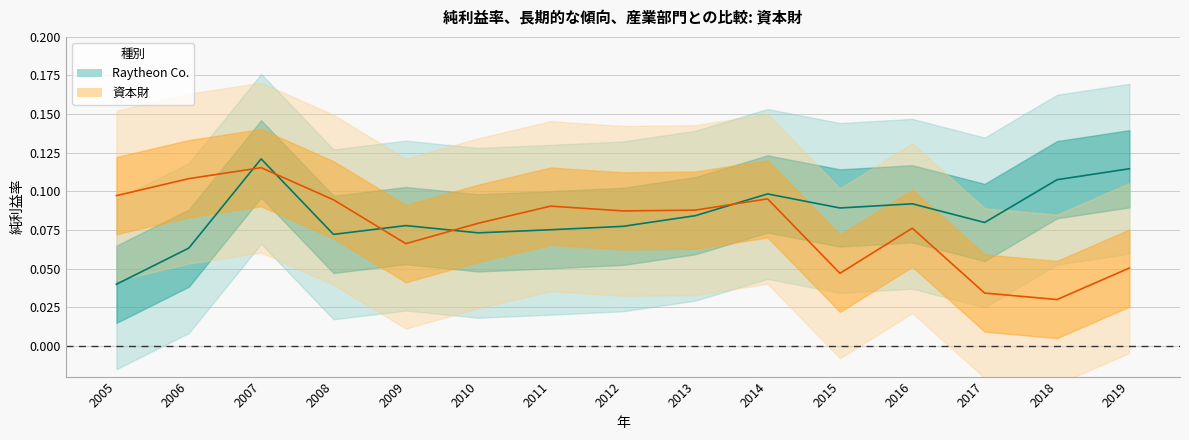

Is this an area chart (filled region under the line)?

No